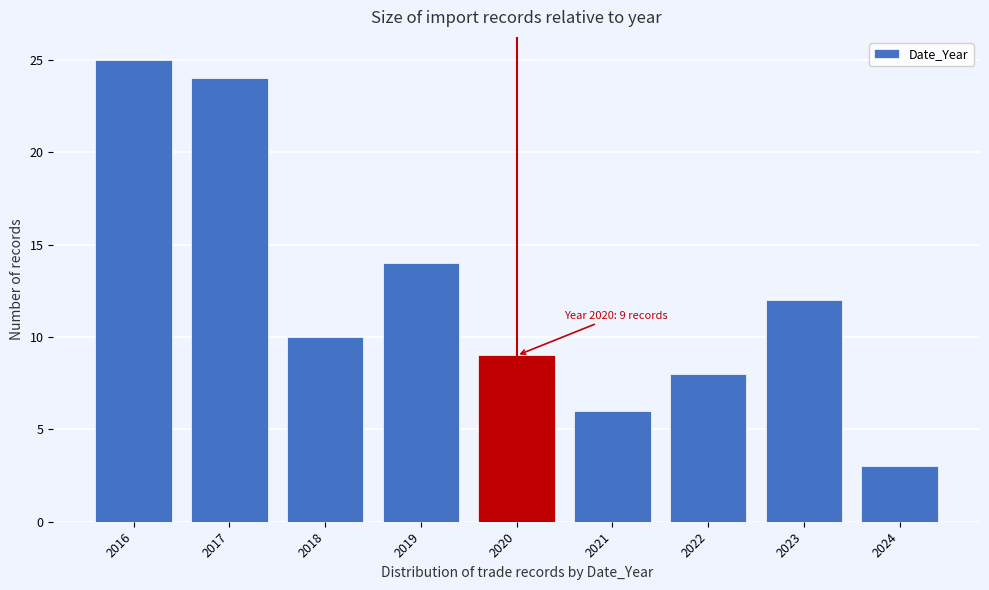

Which range on the x-axis has the tallest bar?

2015.5 to 2016.5